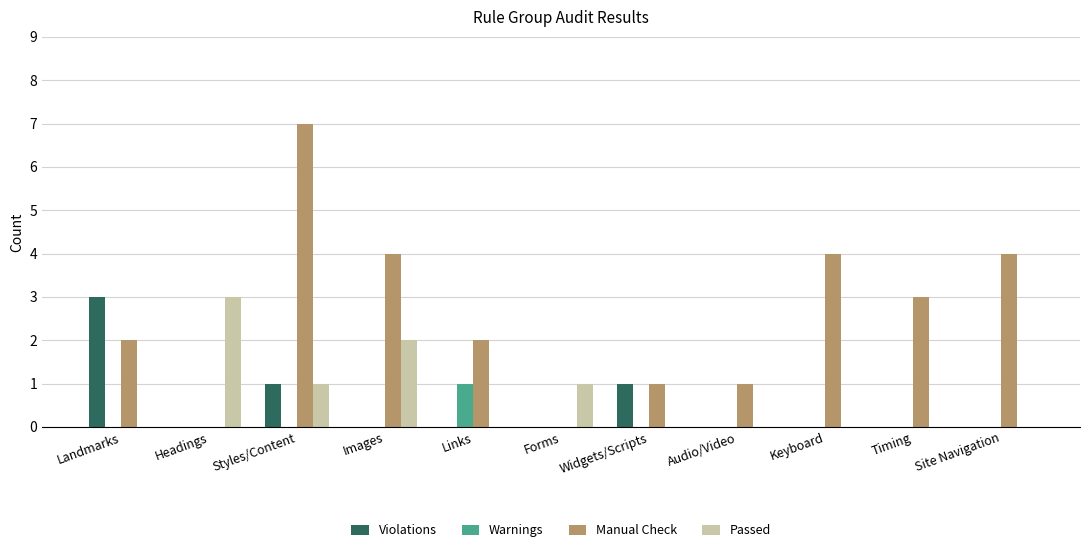

What is the sum of the Passed values at Links and Styles/Content?

1